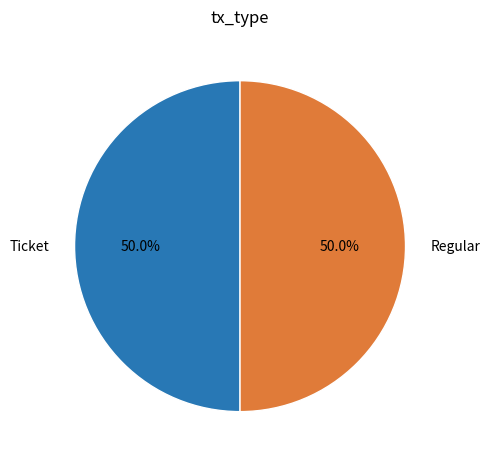

Do Ticket and Regular together represent more than half of the pie?

Yes